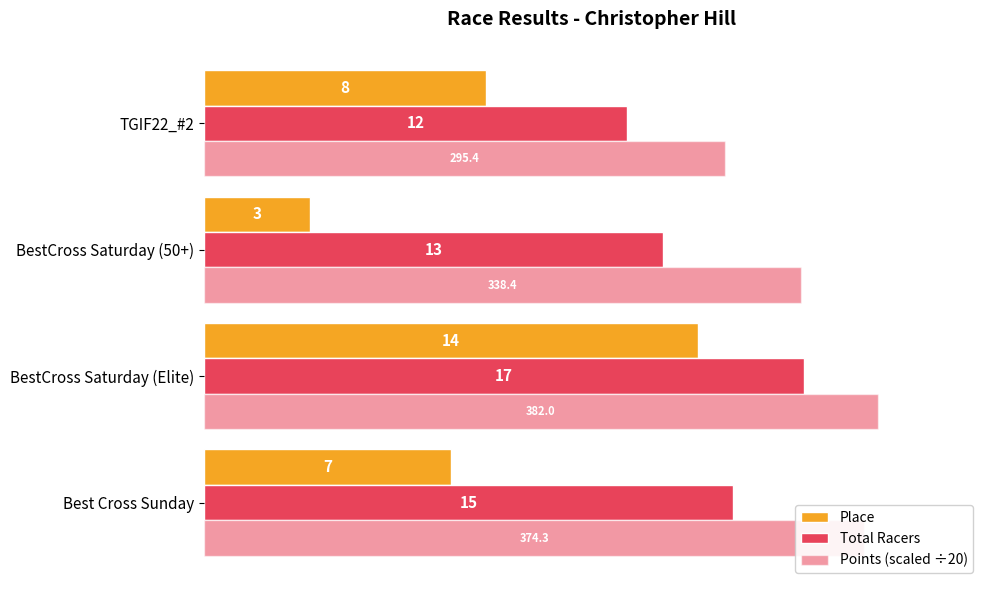

How many categories are shown in the chart?

4